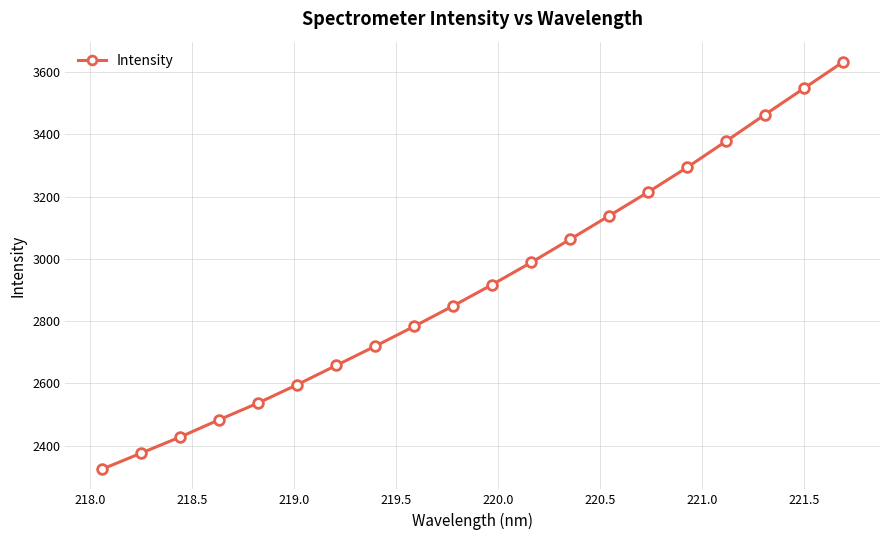

What is the value of the 10th point from the left?

2849.5